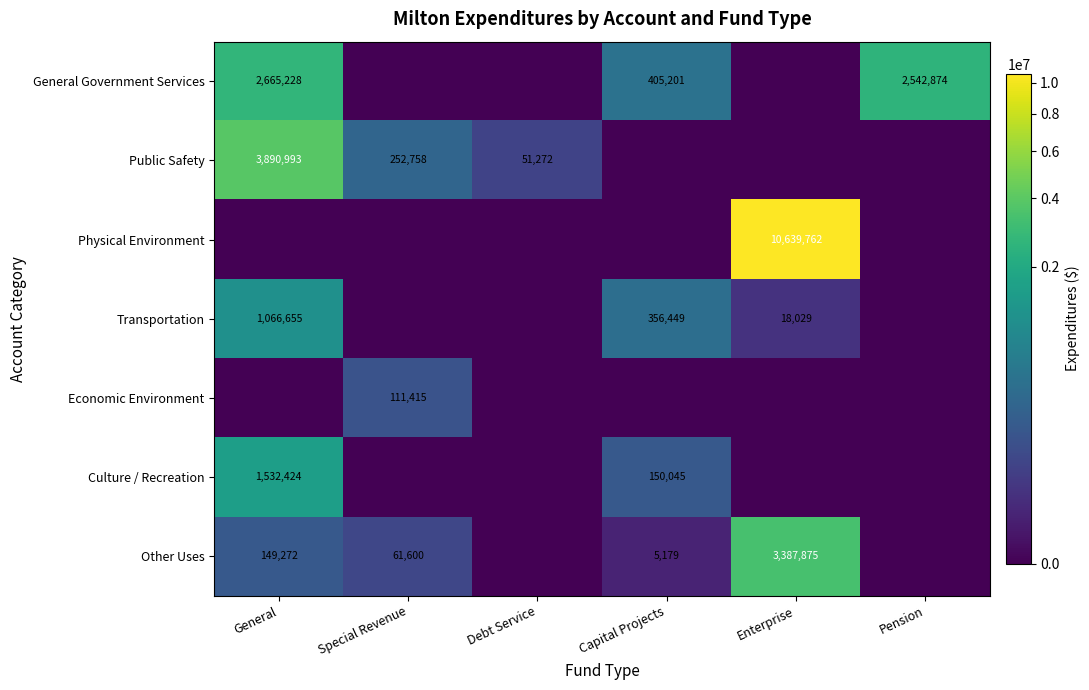

How many distinct data groups are displayed?

7